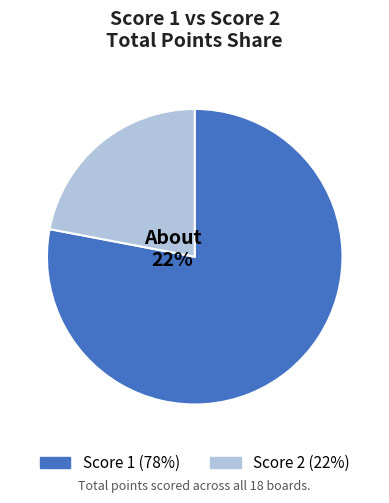

Does any single category account for the majority?

Yes